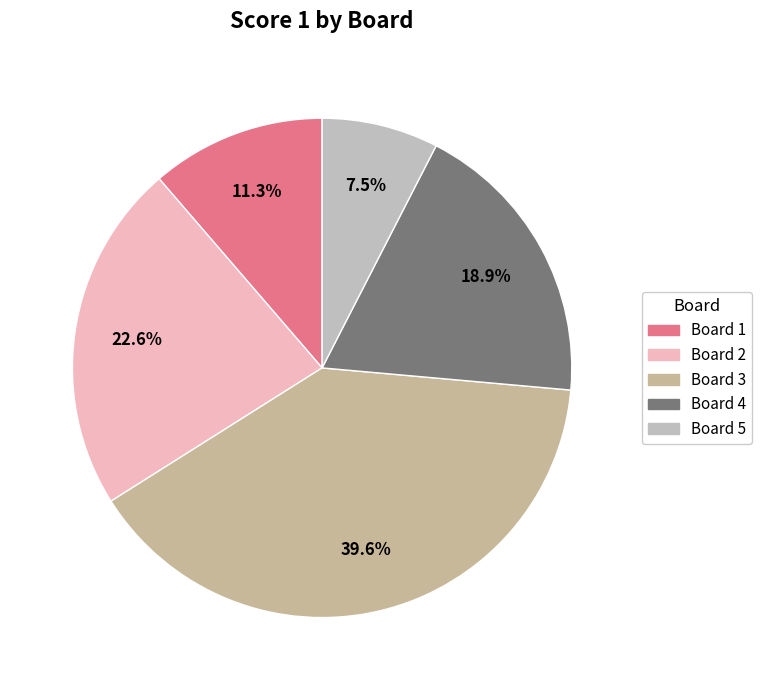

Rank the categories by value from highest to lowest.

Board 3, Board 2, Board 4, Board 1, Board 5